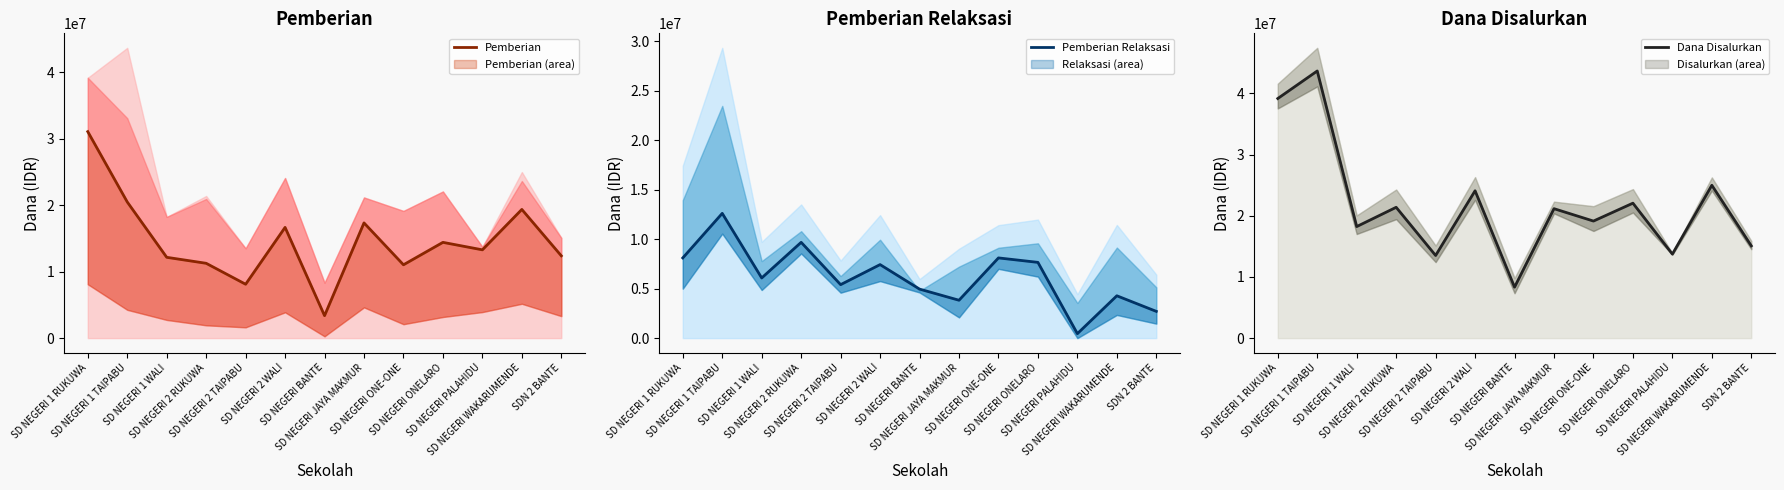

What is the approximate value of Pemberian Relaksasi at SD NEGERI PALAHIDU, to the nearest 50?

450000